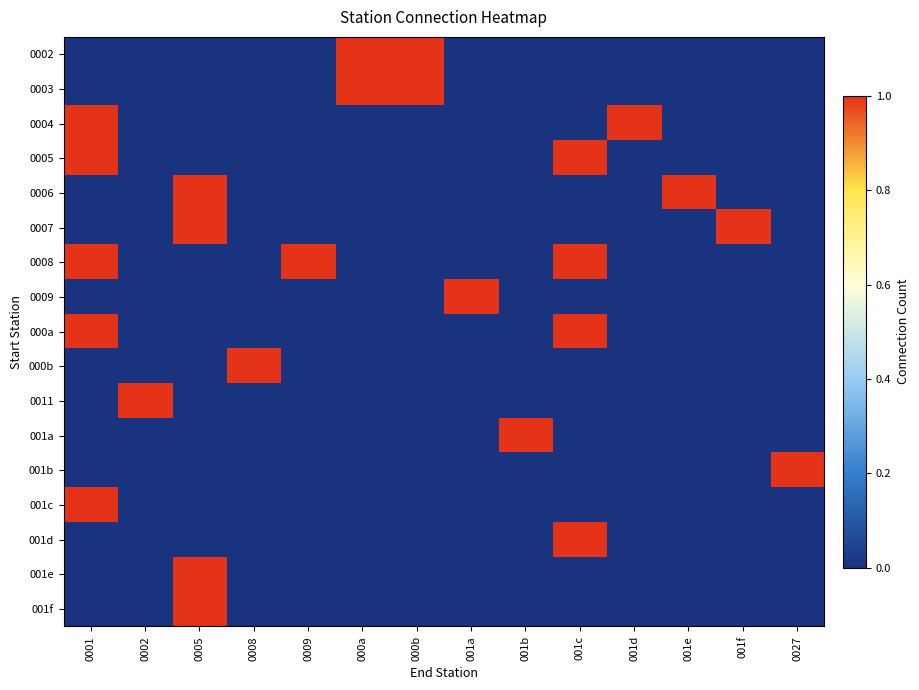

At which category is the sum across all series the highest?

0001